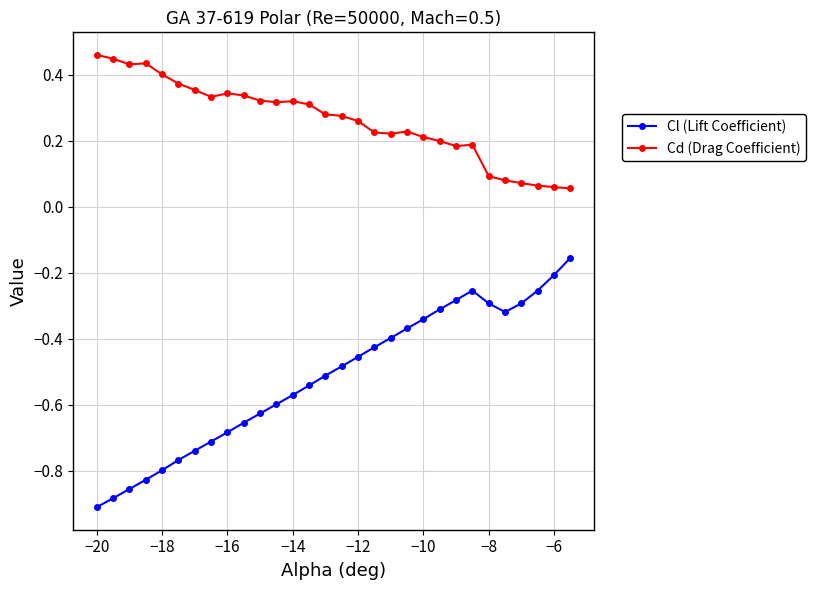

True or false: Cd (Drag Coefficient) has more than 2 interior local peaks.

True